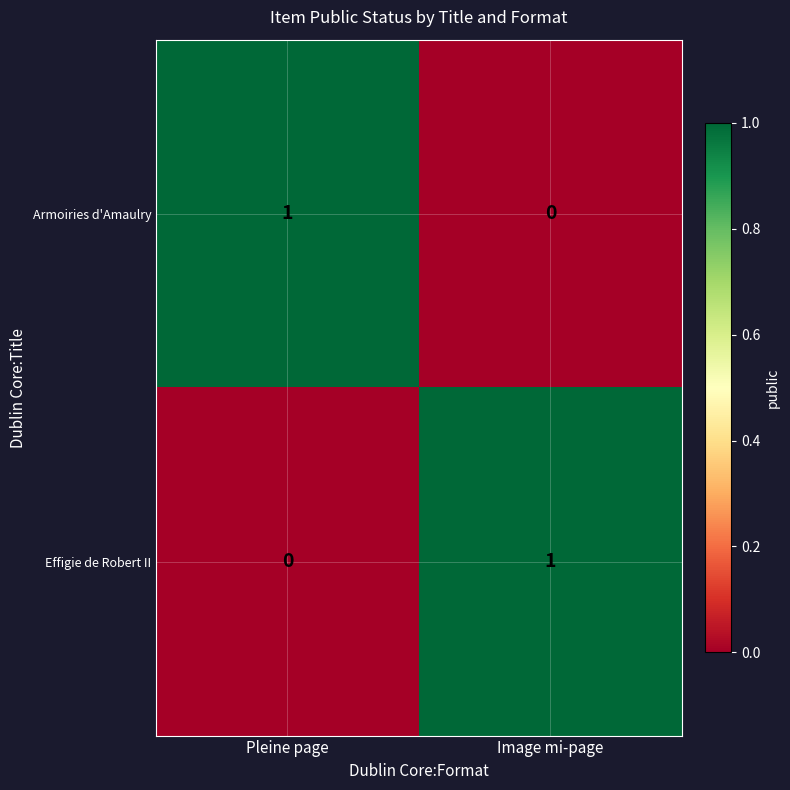

Is the value of Armoiries d'Amaulry at Pleine page greater than the value of Effigie de Robert II at Pleine page?

Yes